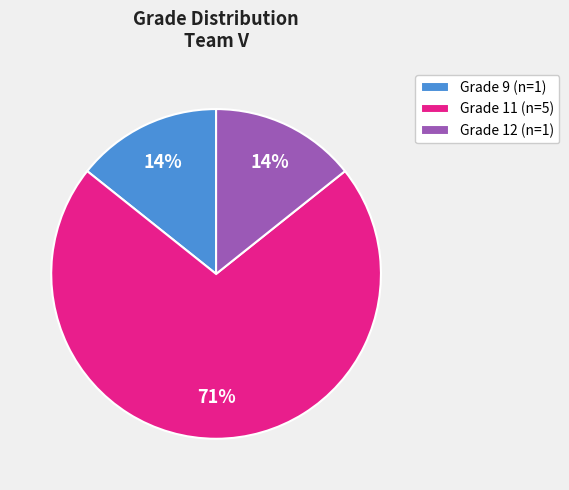

To the nearest percent, what portion does Grade 9 (n=1) represent?

14%